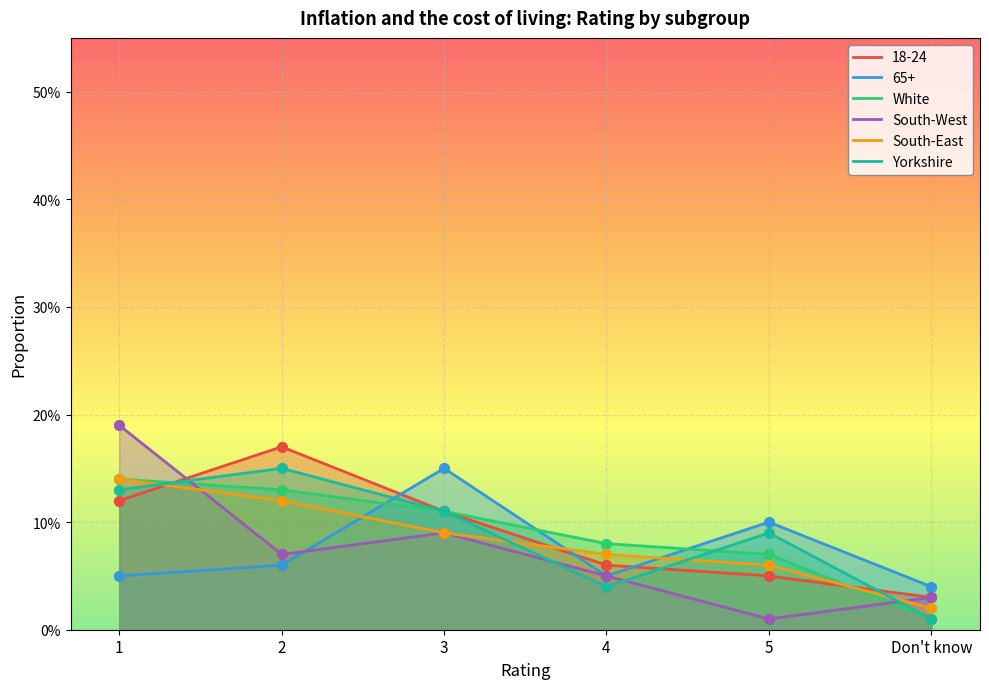

Which series has the widest spread of Y values?

South-West